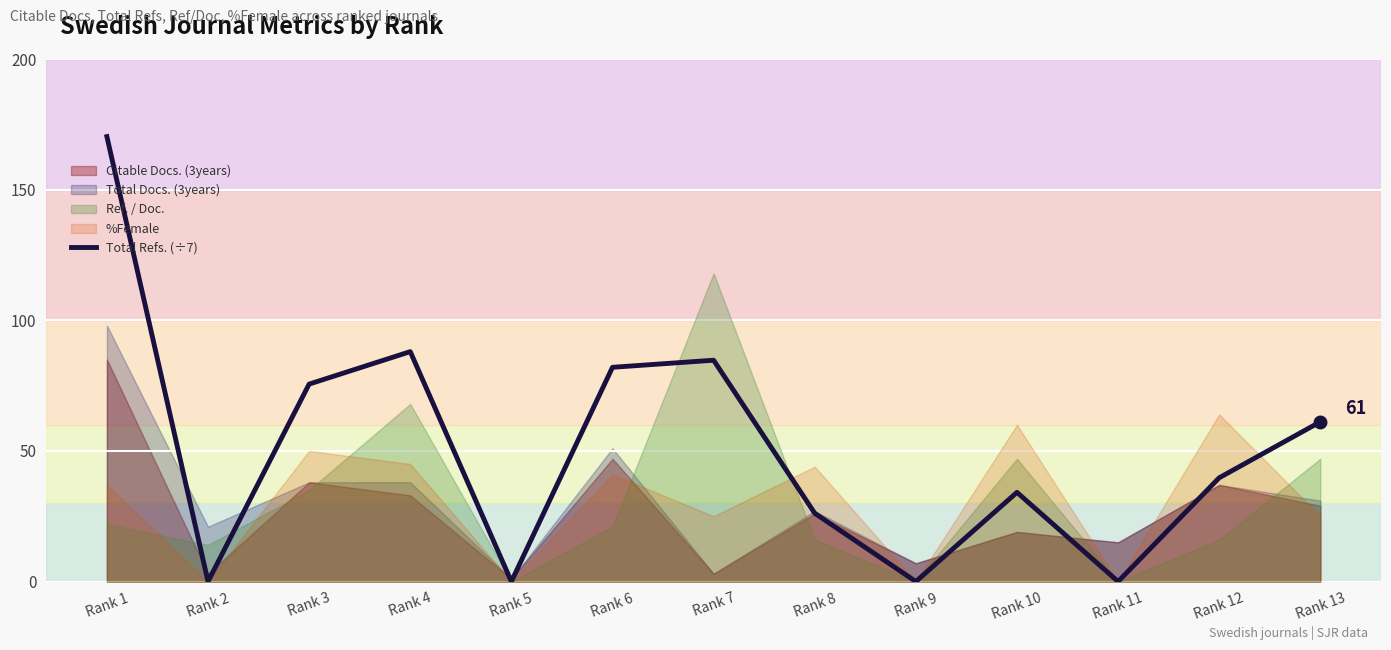

What is the sum of all values?

661.7